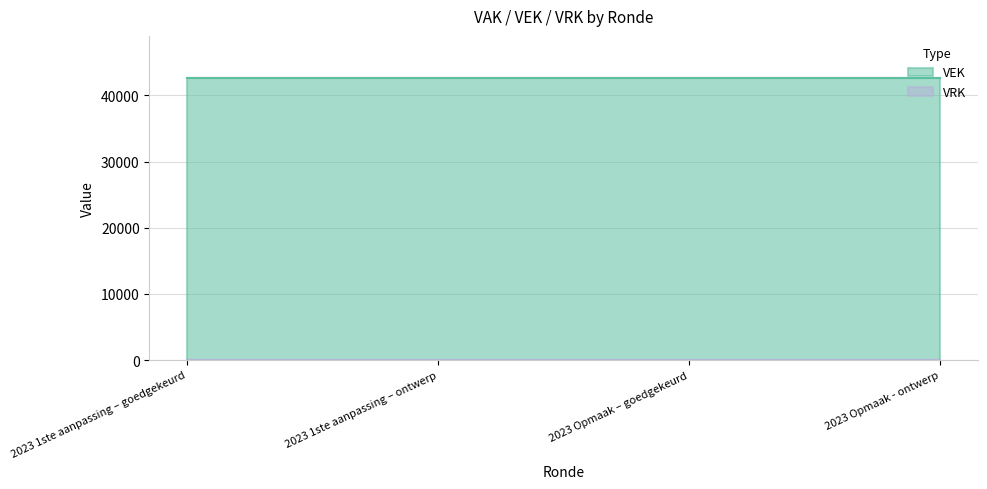

Reading left to right, list all the values displayed in this chart.

VEK: 2023 1ste aanpassing – goedgekeurd=42611	2023 1ste aanpassing – ontwerp=42611	2023 Opmaak – goedgekeurd=42611	2023 Opmaak - ontwerp=42611
VRK: 2023 1ste aanpassing – goedgekeurd=0	2023 1ste aanpassing – ontwerp=0	2023 Opmaak – goedgekeurd=0	2023 Opmaak - ontwerp=0